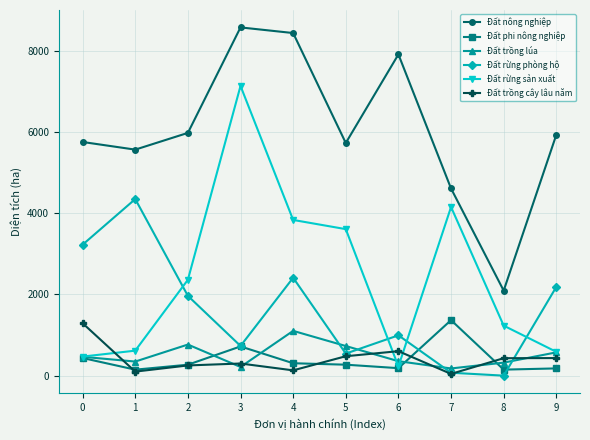

Is this an area chart (filled region under the line)?

No